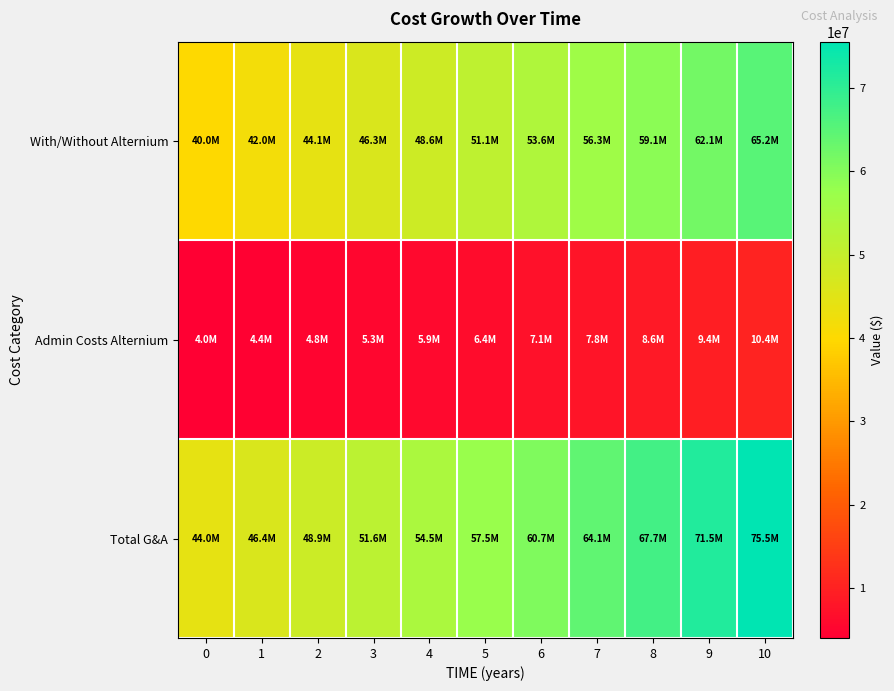

Which series has the largest total across all categories?

Total G&A